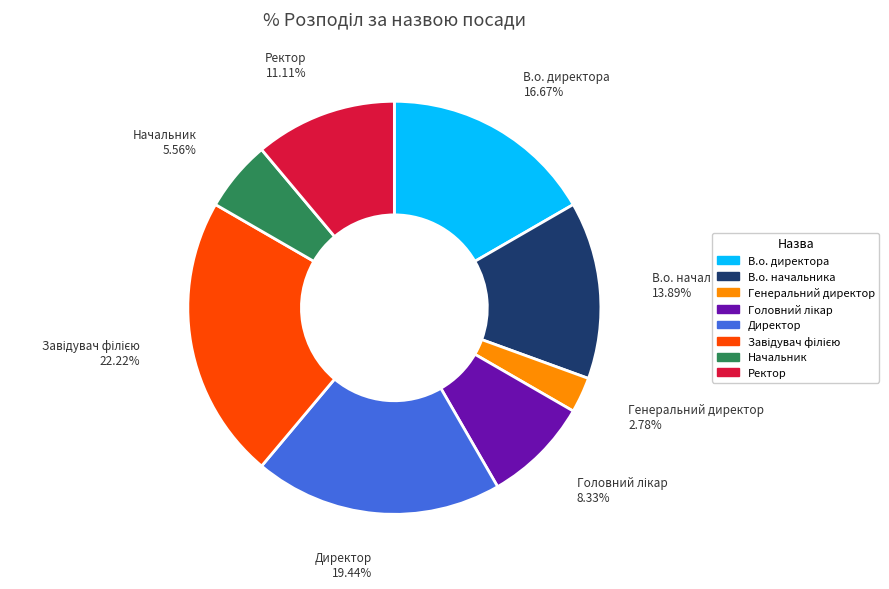

Is it true that Генеральний директор is 10% of the pie?

False